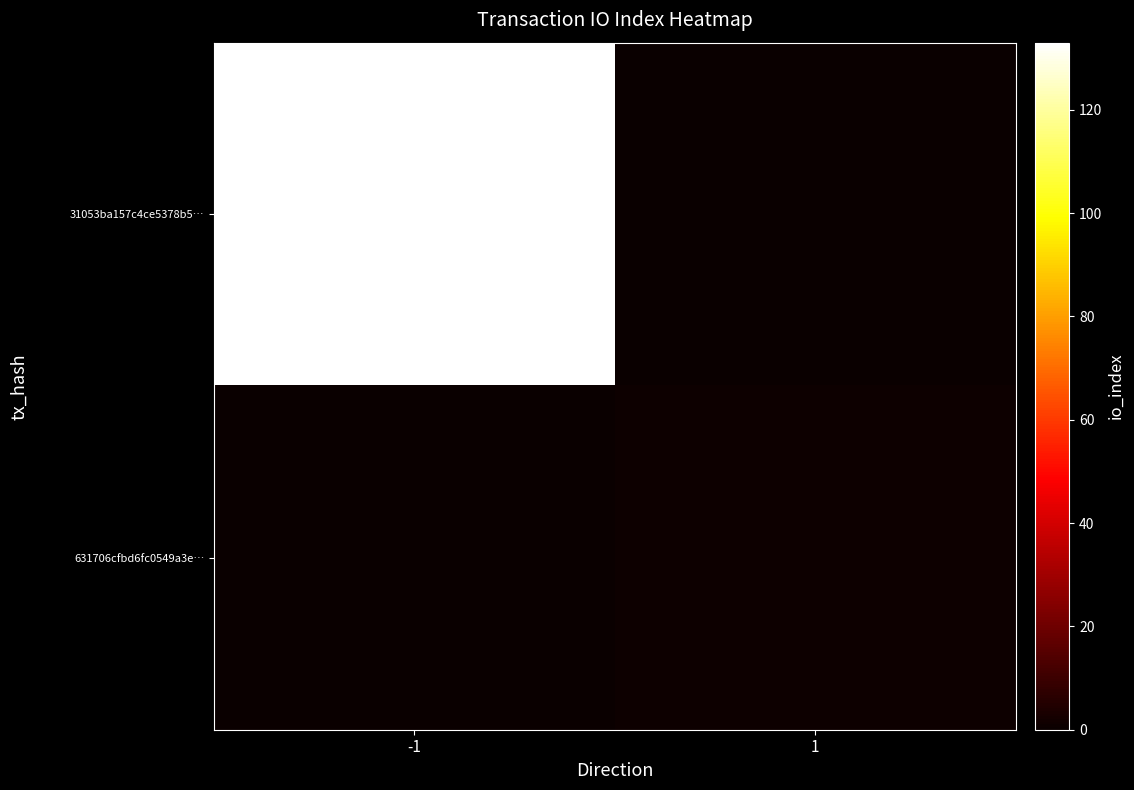

Reading left to right, what are all the values shown in this chart?

31053ba157c4ce5378b5…: -1=133	1=0
631706cfbd6fc0549a3e…: -1=0	1=1